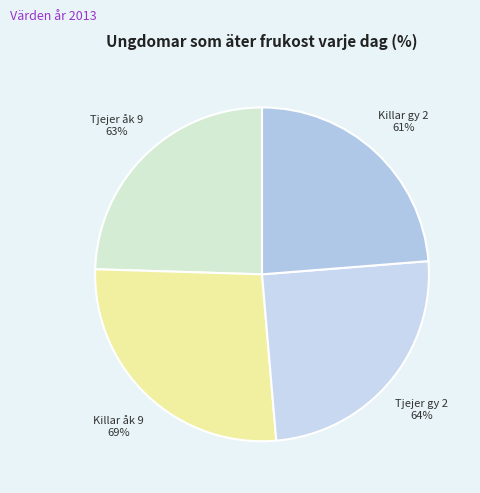

Which has a higher value, Tjejer åk 9 or Tjejer gy 2?

Tjejer gy 2